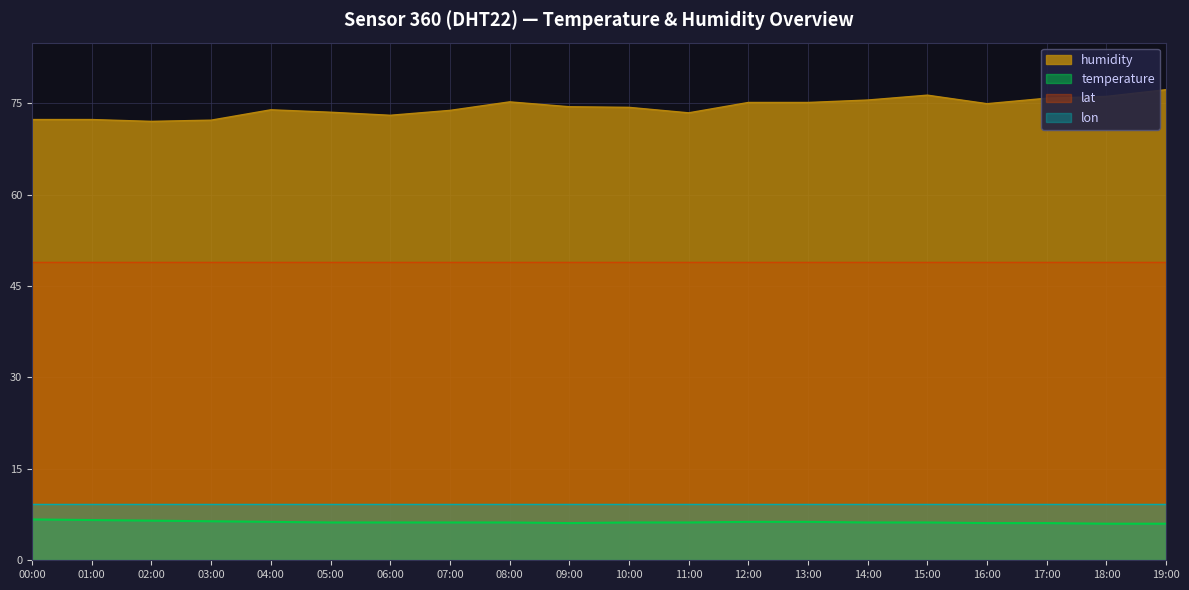

Read the humidity value at 16:00.

74.9